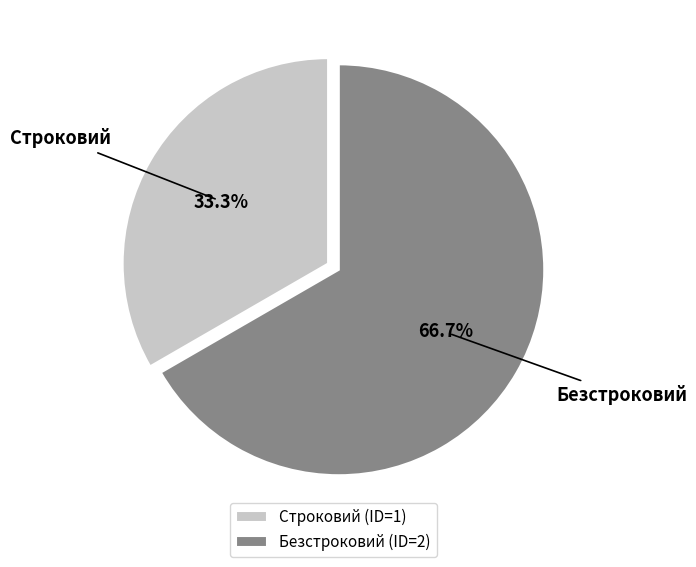

How many segments does this pie chart have?

2